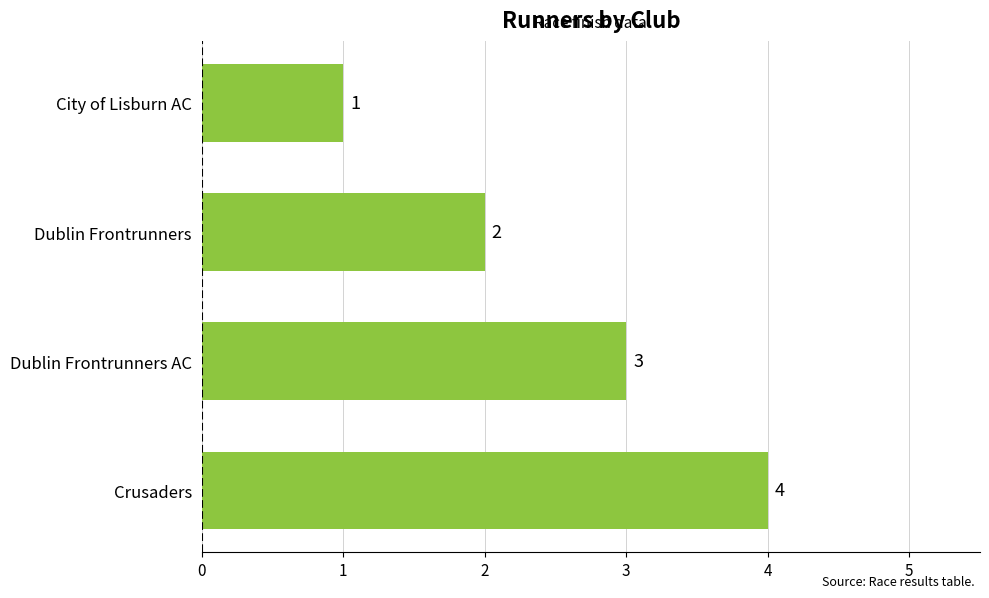

Does the chart contain stacked bars?

No